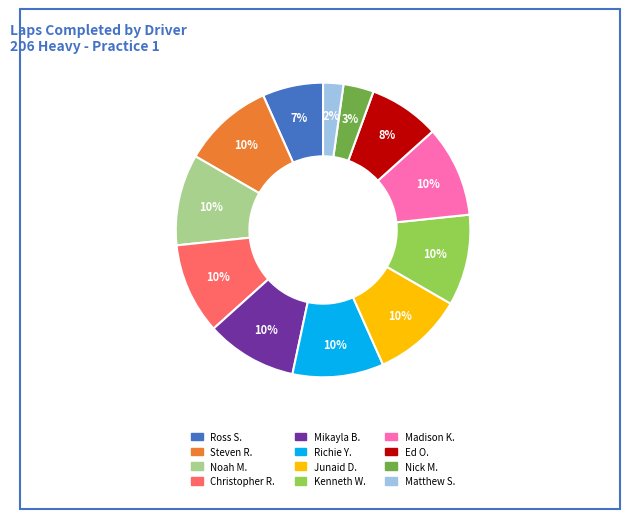

To the nearest percent, what is the average slice percentage?

8%